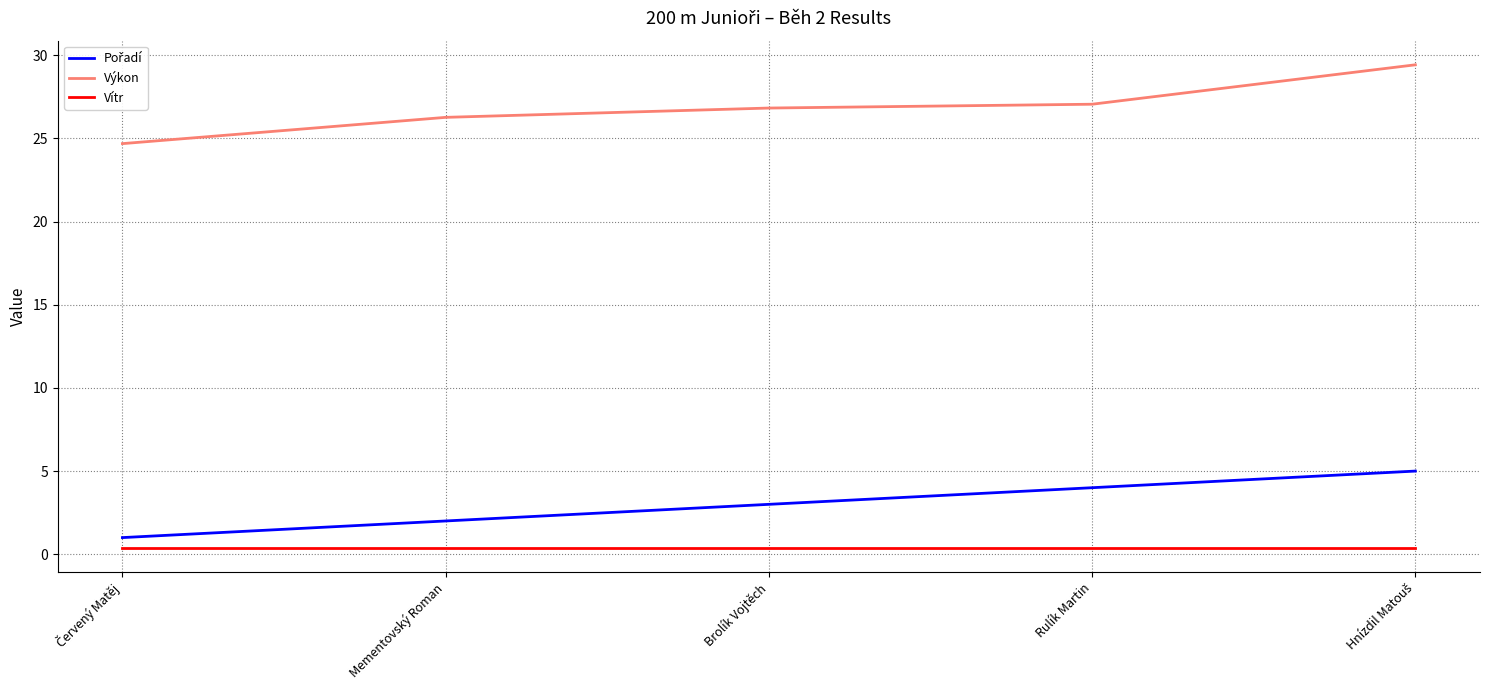

Does the chart have visible grid lines?

Yes